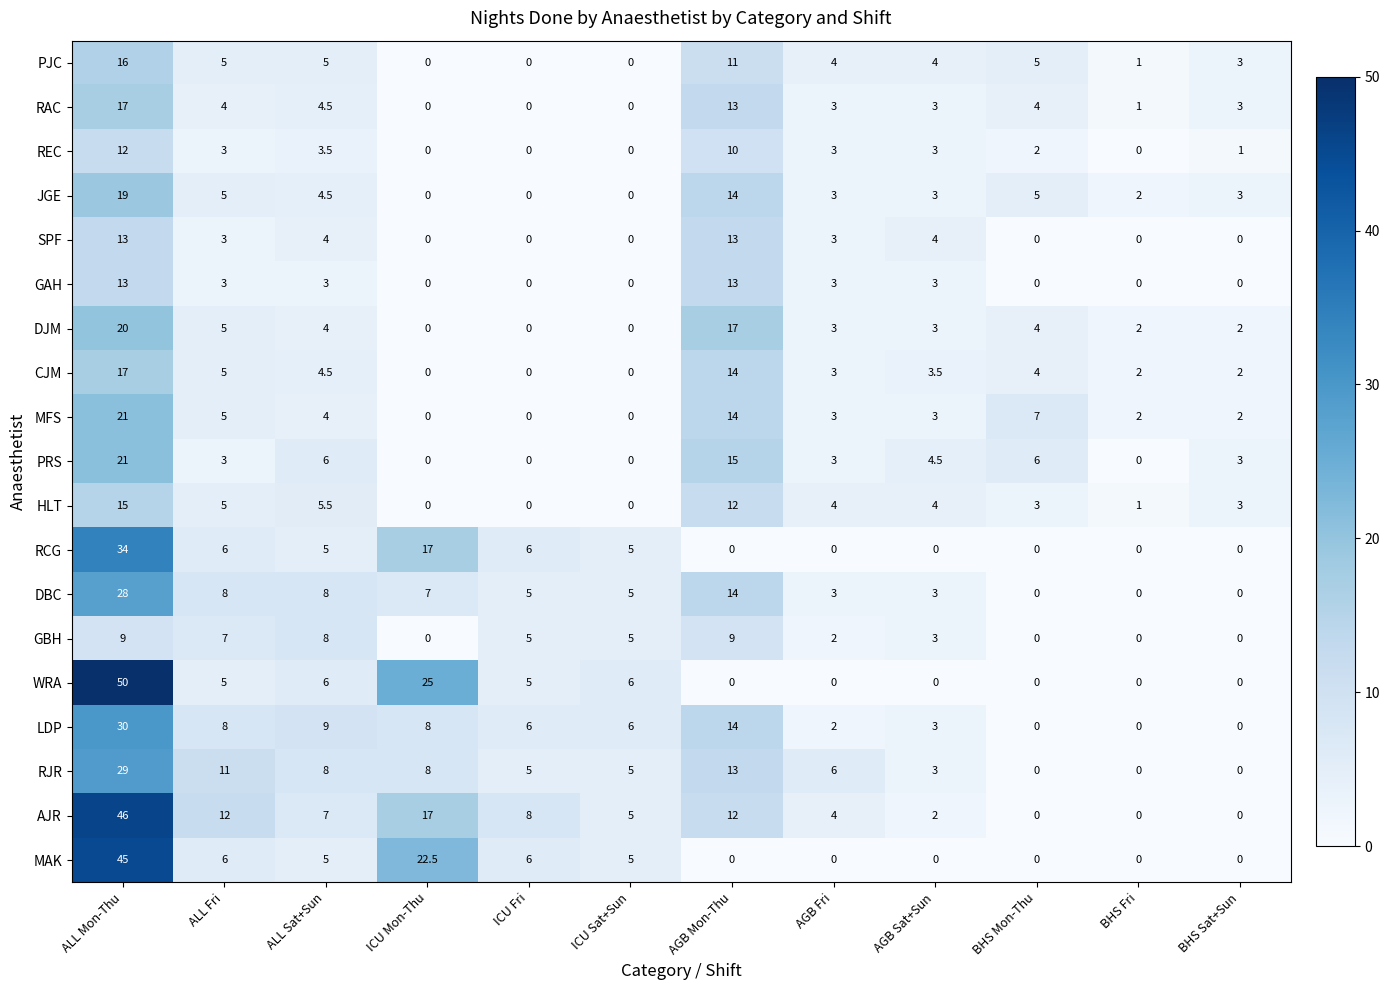

At how many categories does at least one series exceed 5?

9